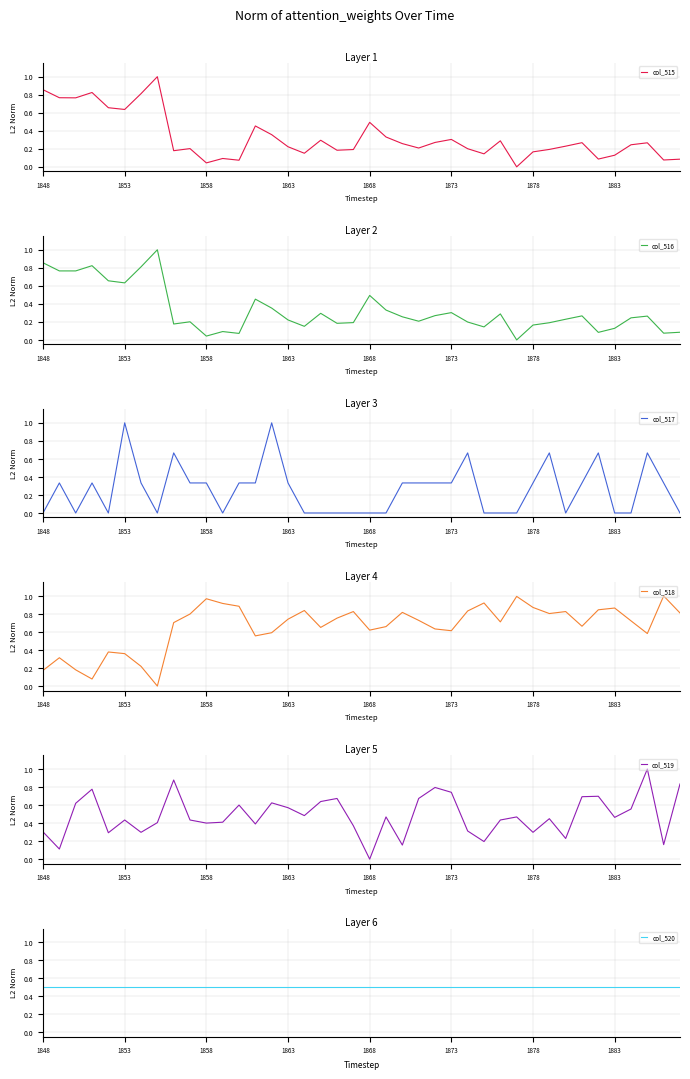

In col_518, how many points are lower than both neighbors (excluding endpoints)?

10